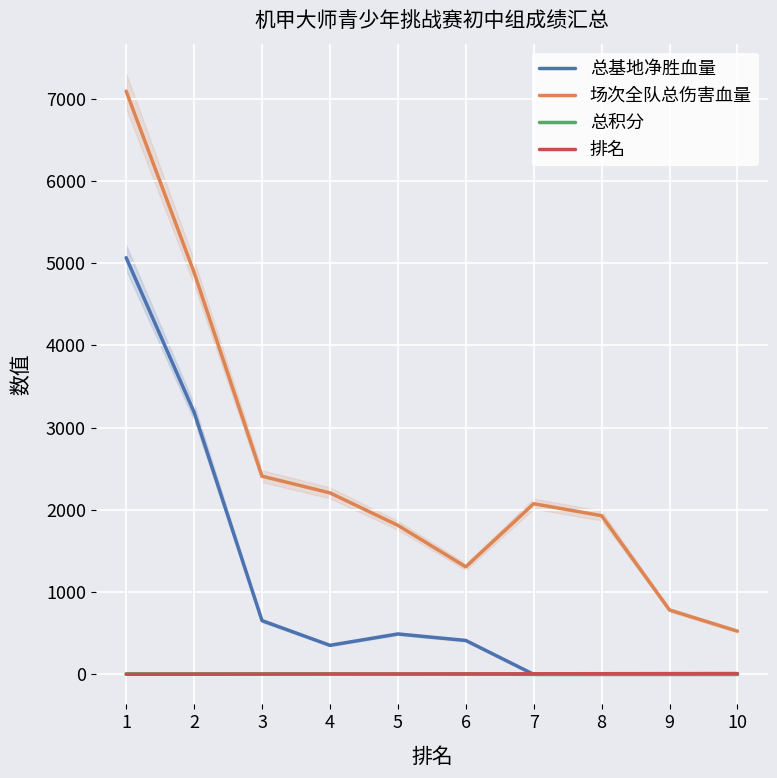

What is the value of the 总基地净胜血量 point at the 3rd from the left?

653